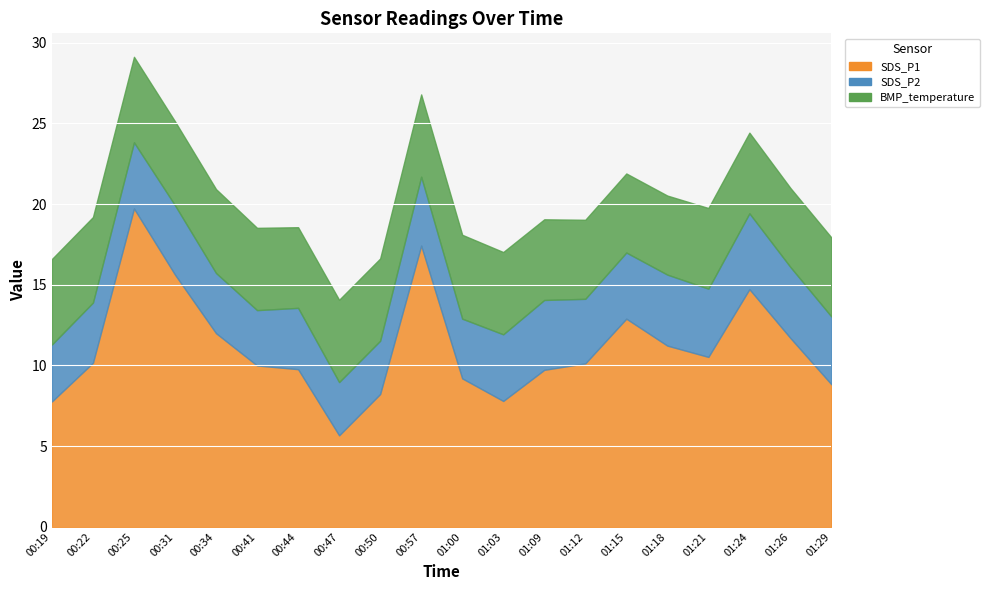

What is the label of the 19th point from the right?

00:22